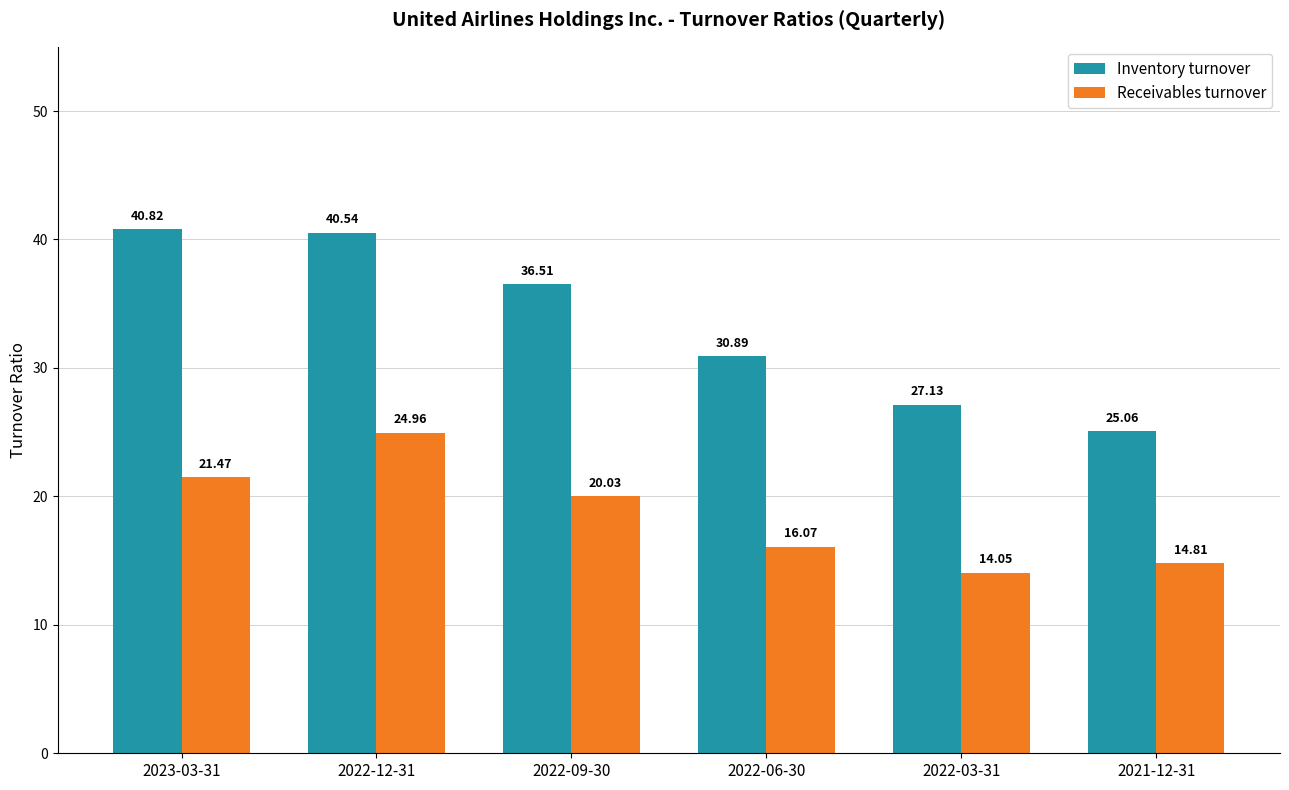

What is the label of the 4th bar from the left?

2022-06-30